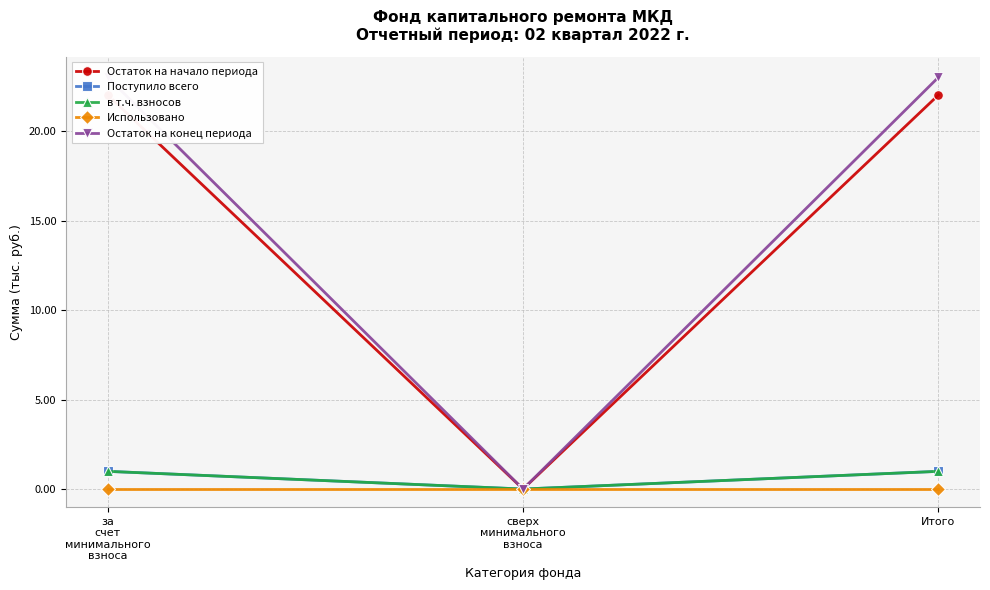

True or false: в т.ч. взносов has a value of -0.7 at сверх
минимального
взноса.

False